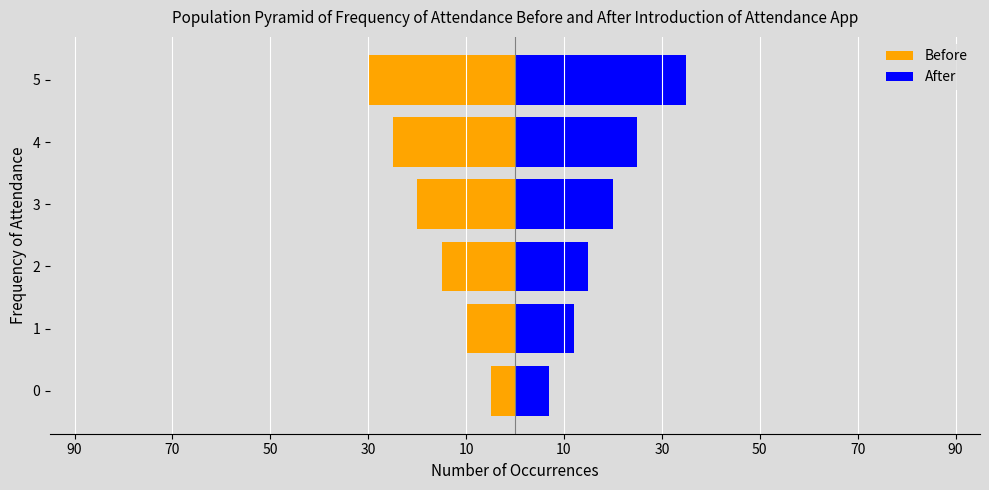

What is the difference between the maximum and minimum values in the After series?

28